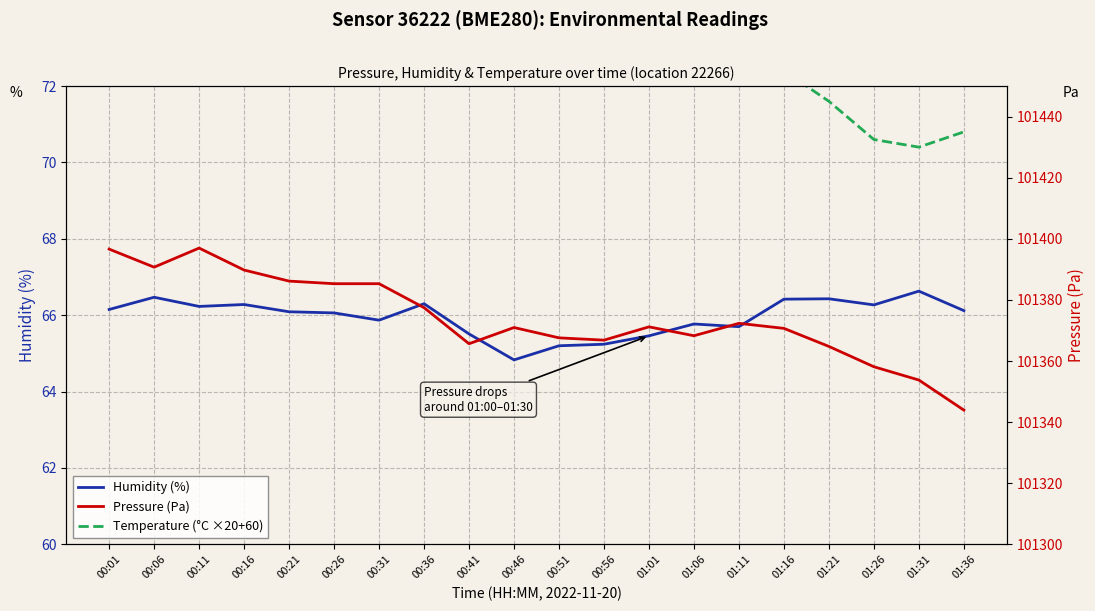

What is the label of the 1st point from the right?

01:36